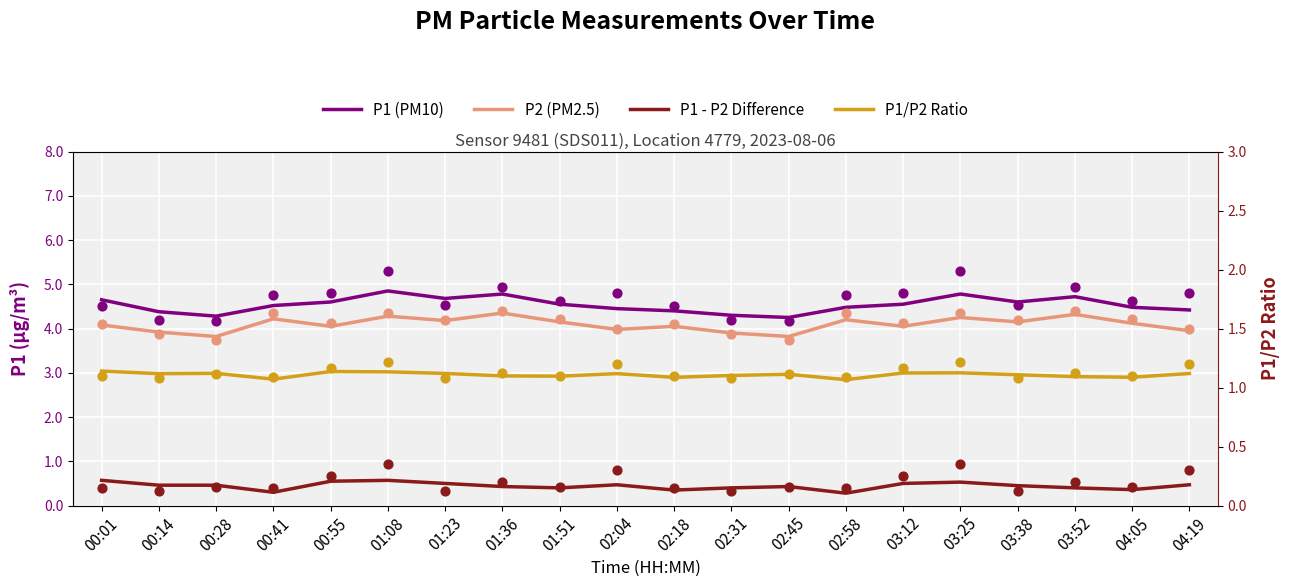

Which series has the widest spread of Y values?

P1 (PM10)